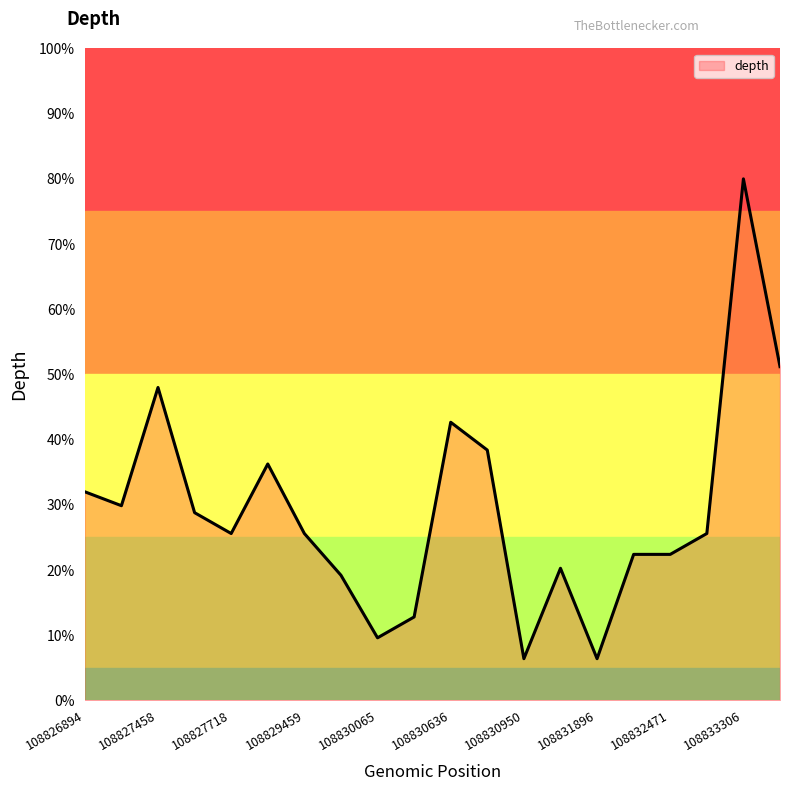

What is the greatest value displayed?

80.0